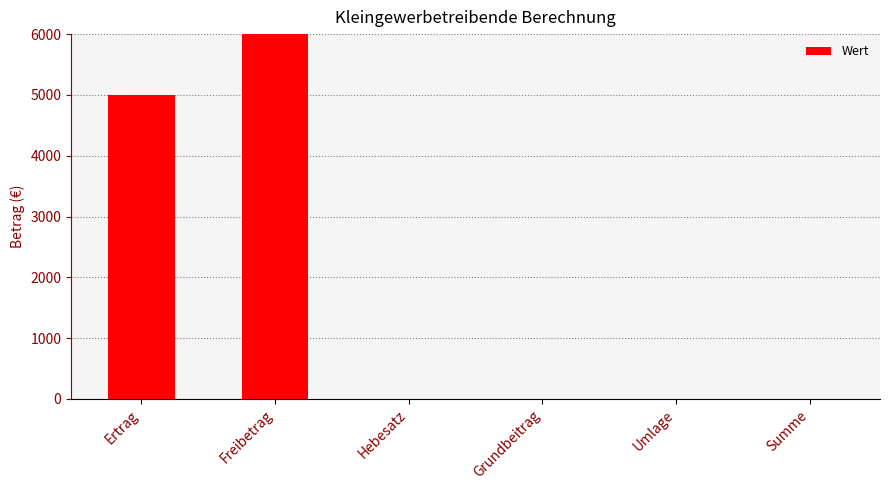

List the labels in order of value, smallest first.

Grundbeitrag, Umlage, Summe, Hebesatz, Ertrag, Freibetrag